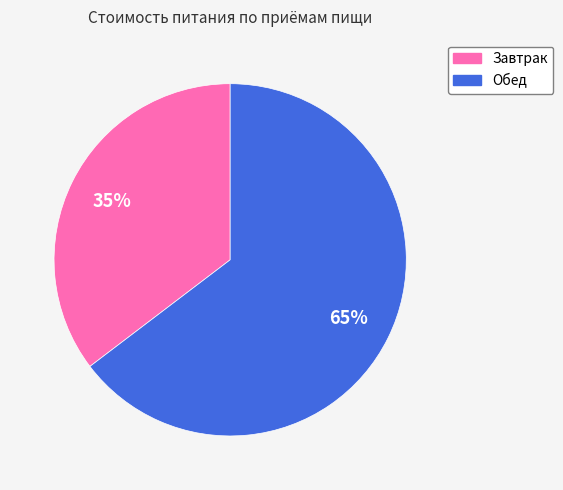

To the nearest percent, what is the average slice percentage?

50%